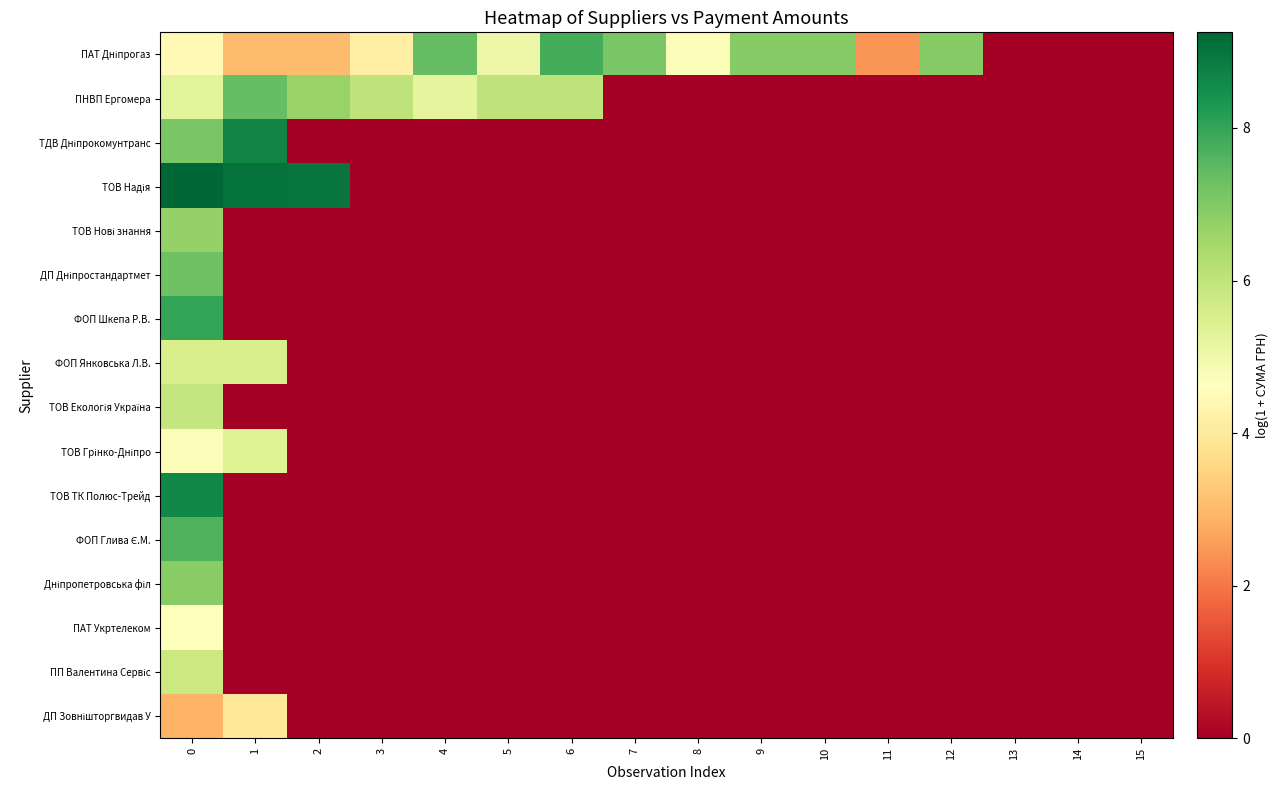

What is the maximum value shown in the chart?

9.3